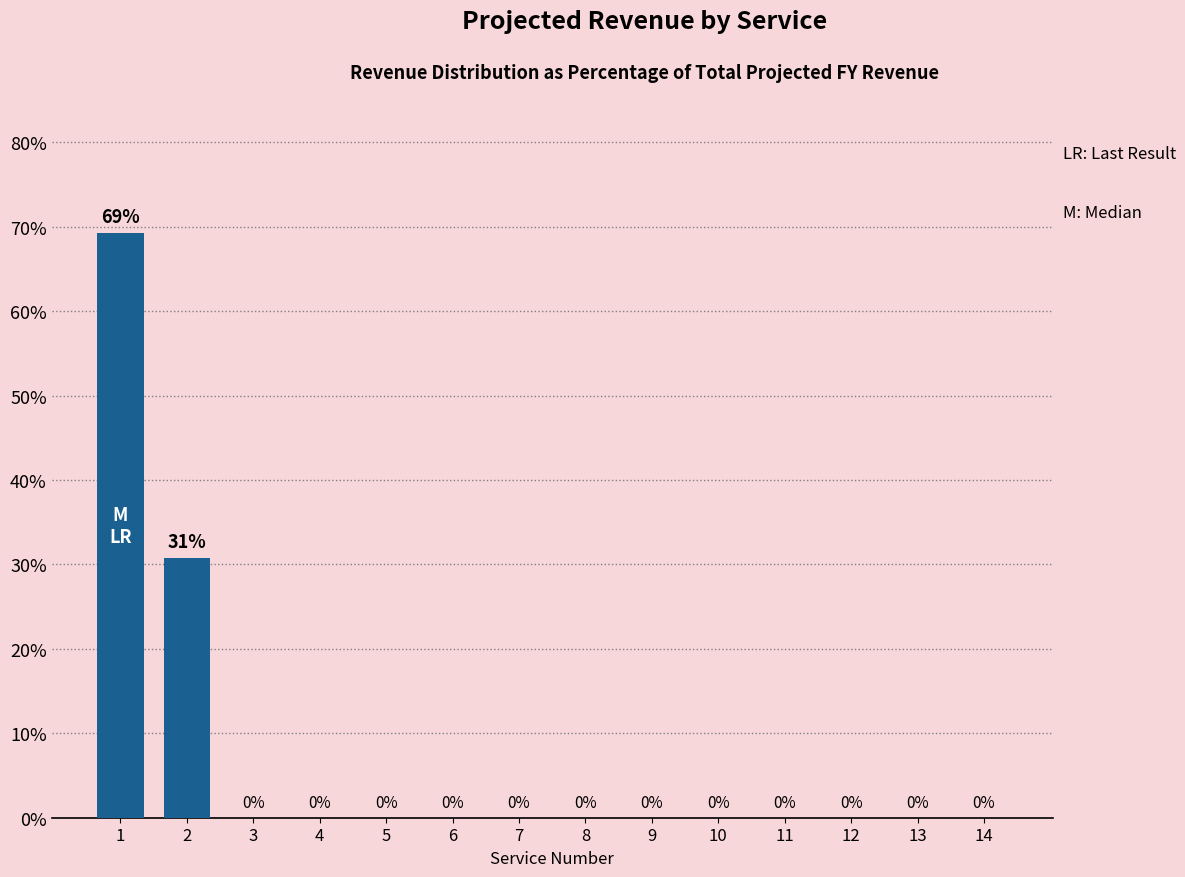

What is the sum of all values?

100.0